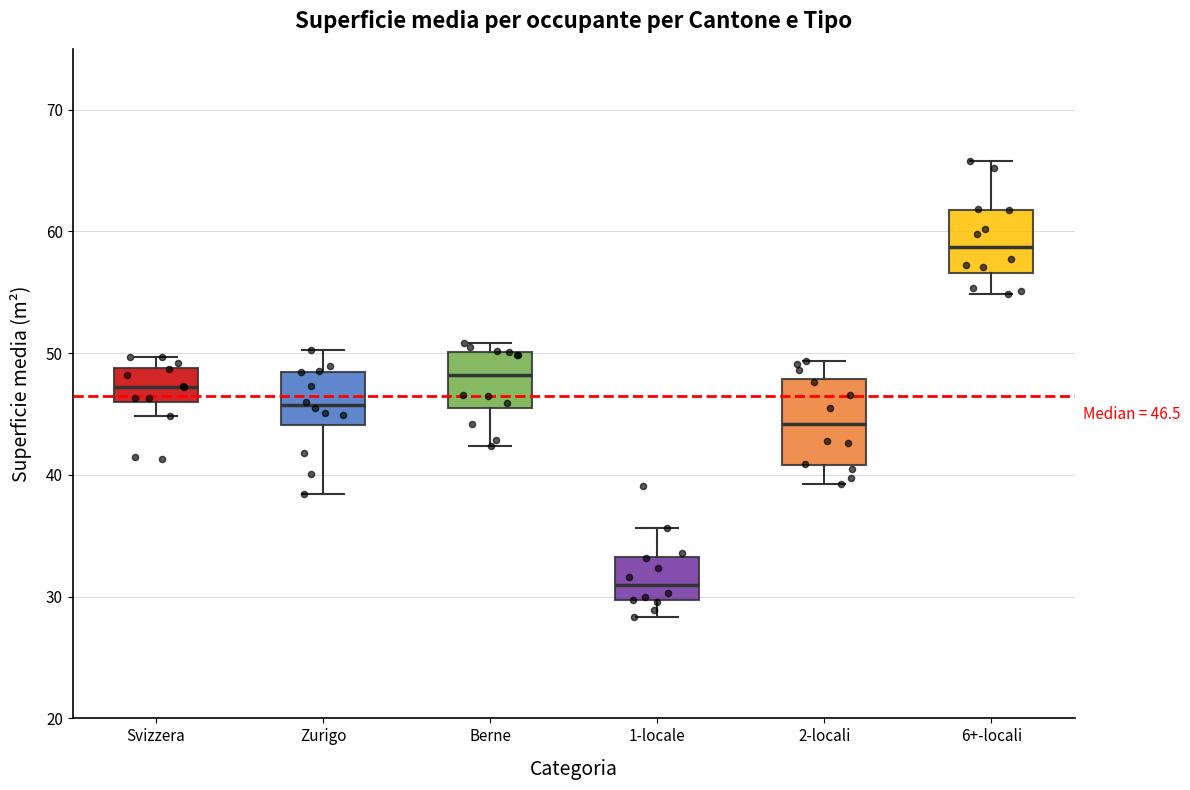

Which box is the tallest, from its lower edge to its upper edge?

2-locali